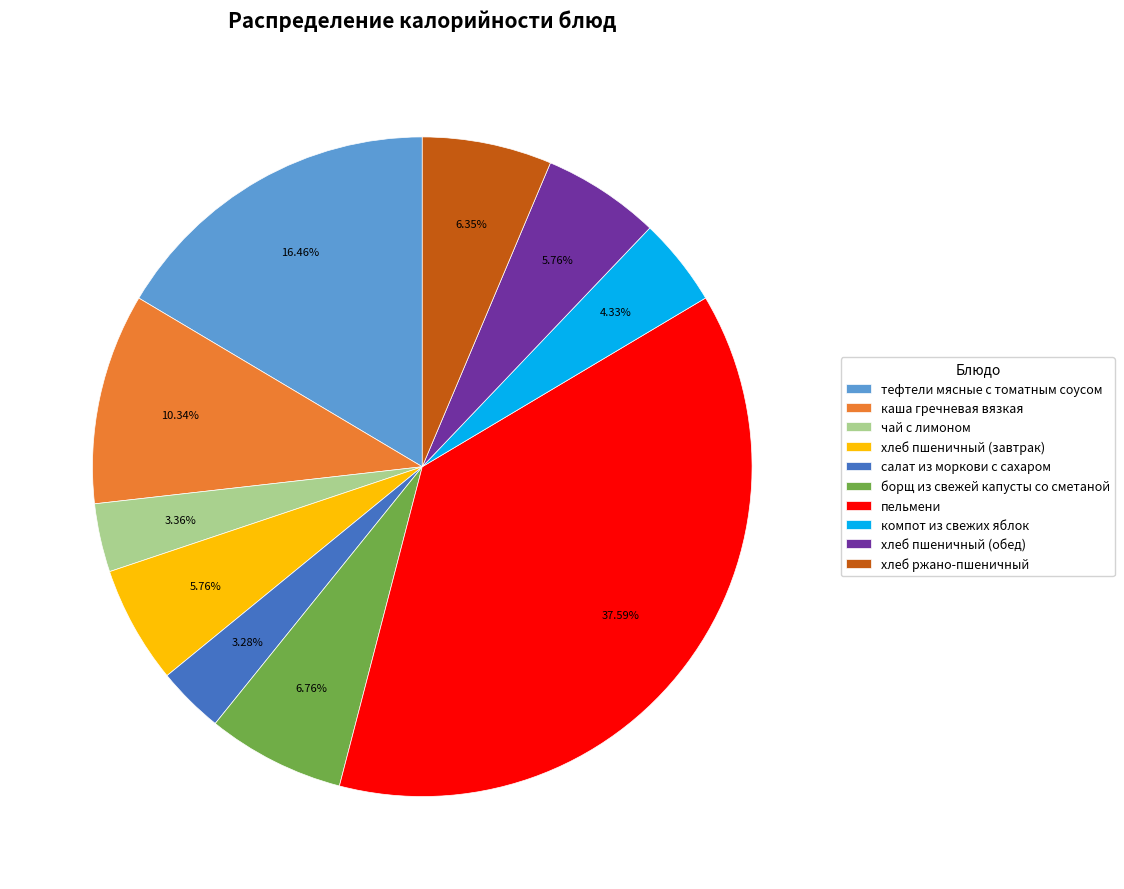

Between хлеб ржано-пшеничный and хлеб пшеничный (обед), which is larger?

хлеб ржано-пшеничный